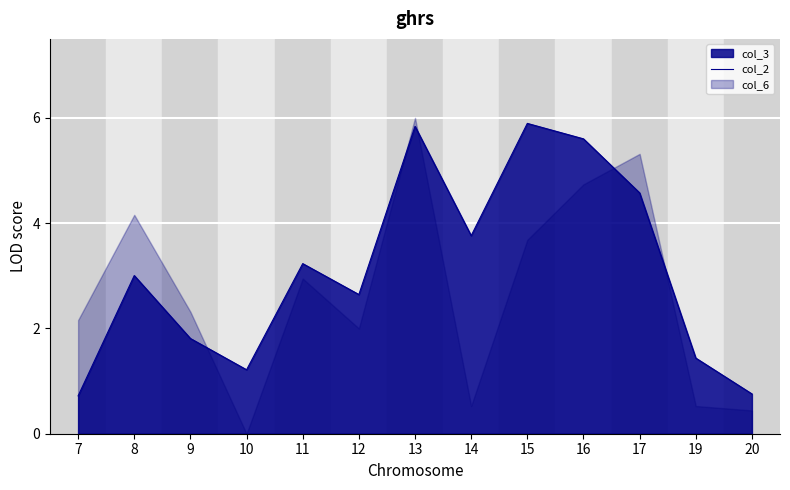

What is the difference between the maximum and second lowest values?

5.1